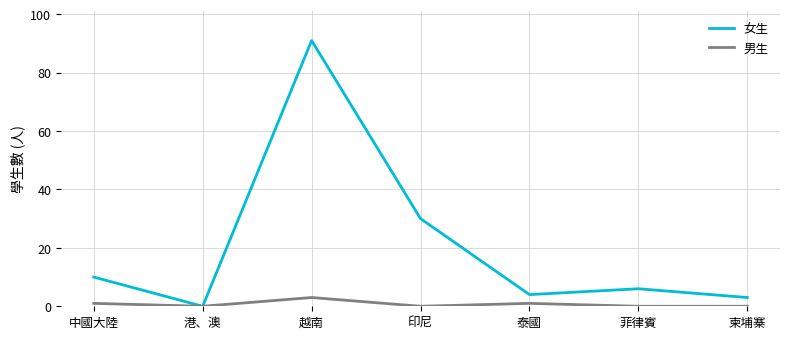

At which category does 男生 reach its first local valley?

港、澳